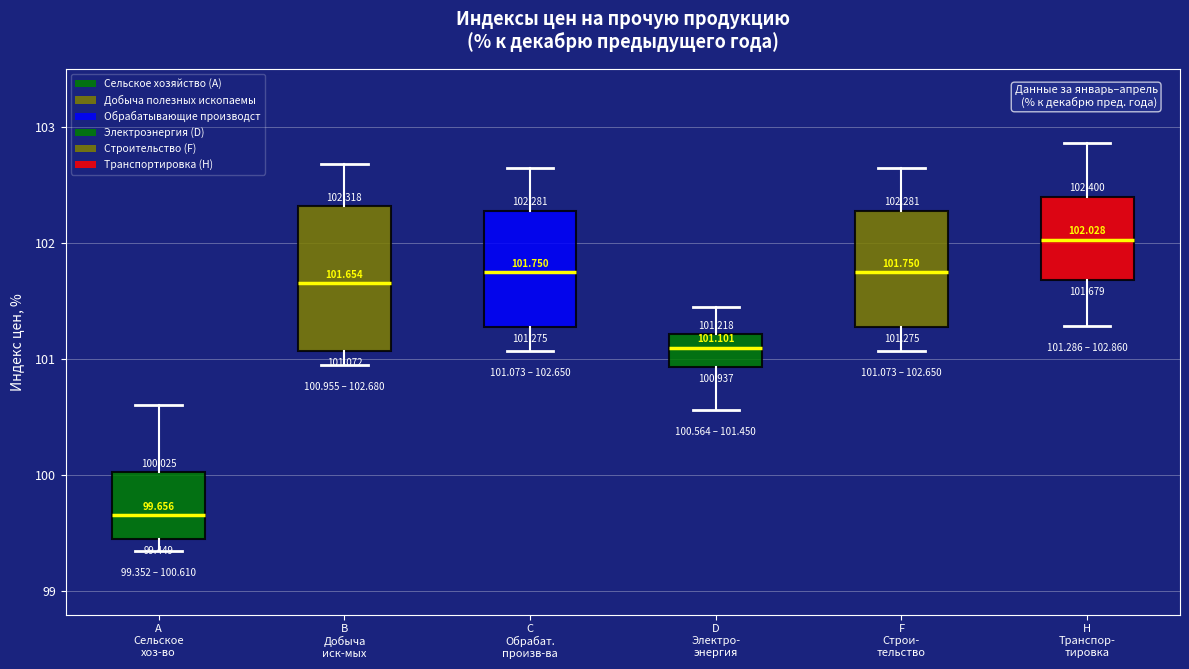

Which box has the highest median line?

H Транспор- тировка